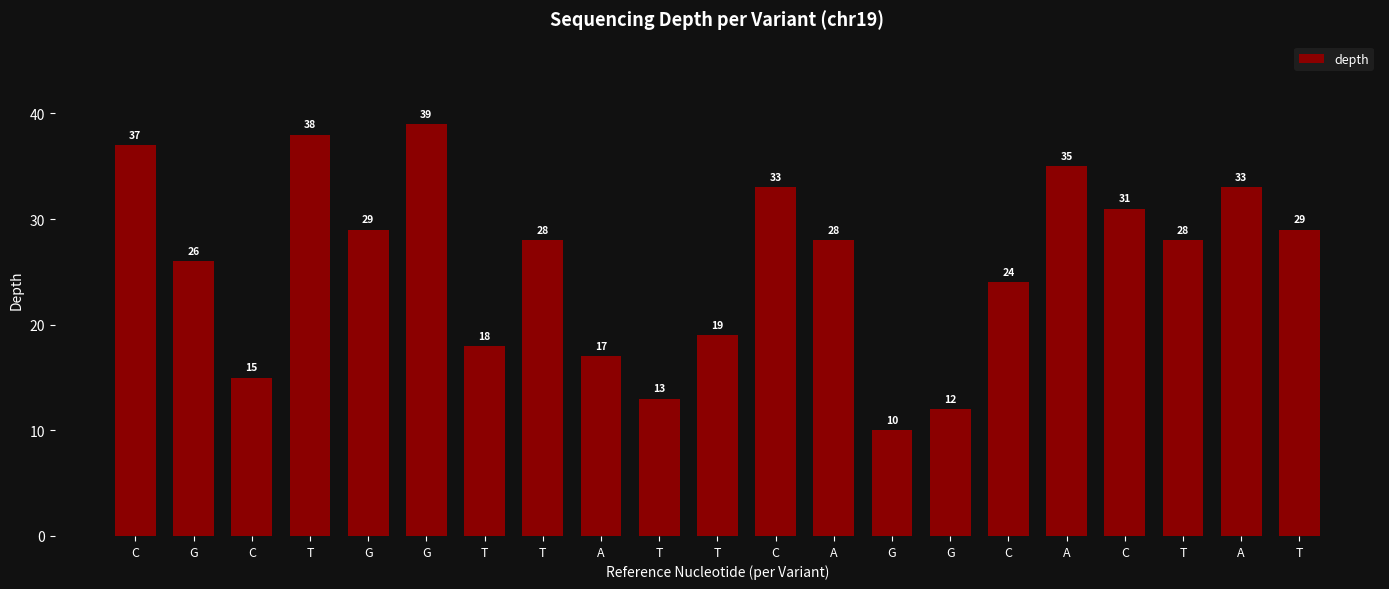

What is the difference between the values at A and A?

16